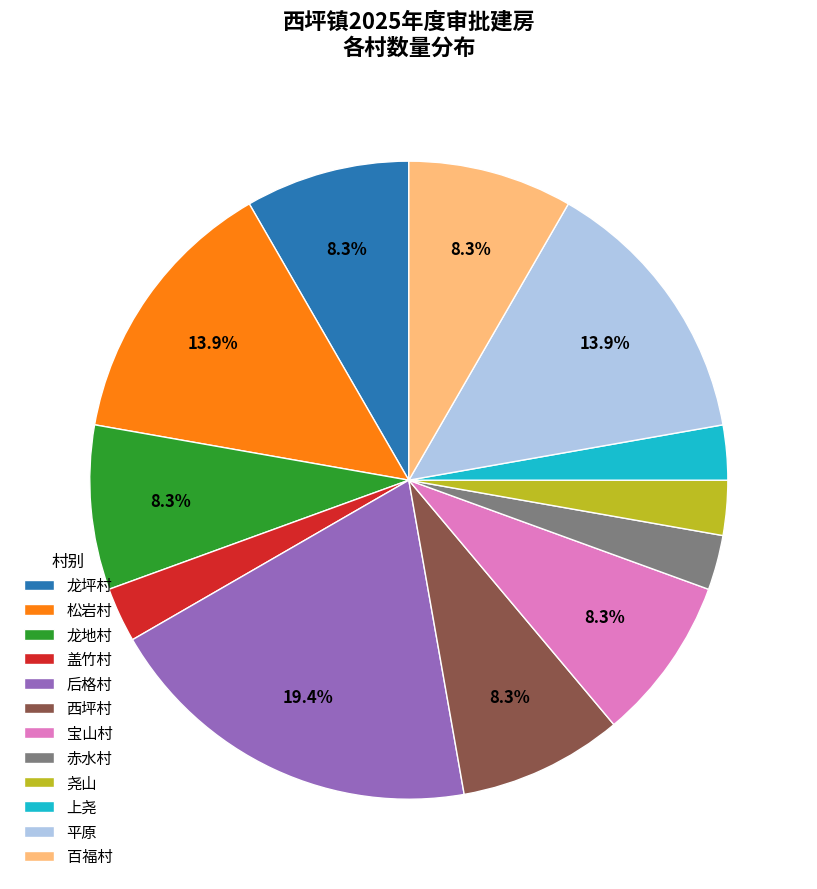

To the nearest percent, what is the combined percentage of 松岩村 and 西坪村?

22%